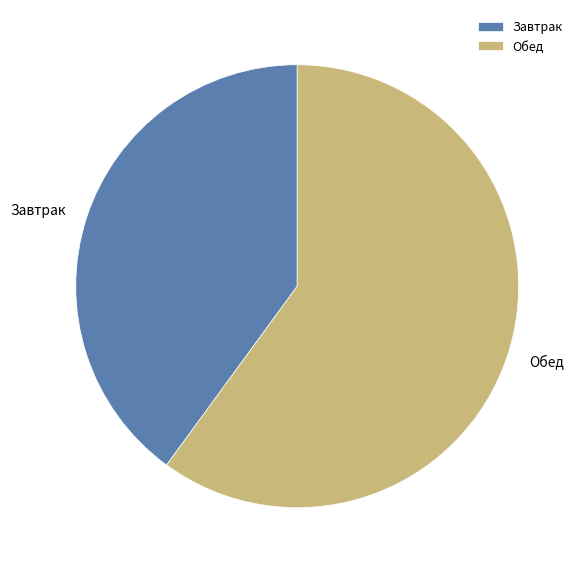

Which slice represents more than half of the pie?

Обед